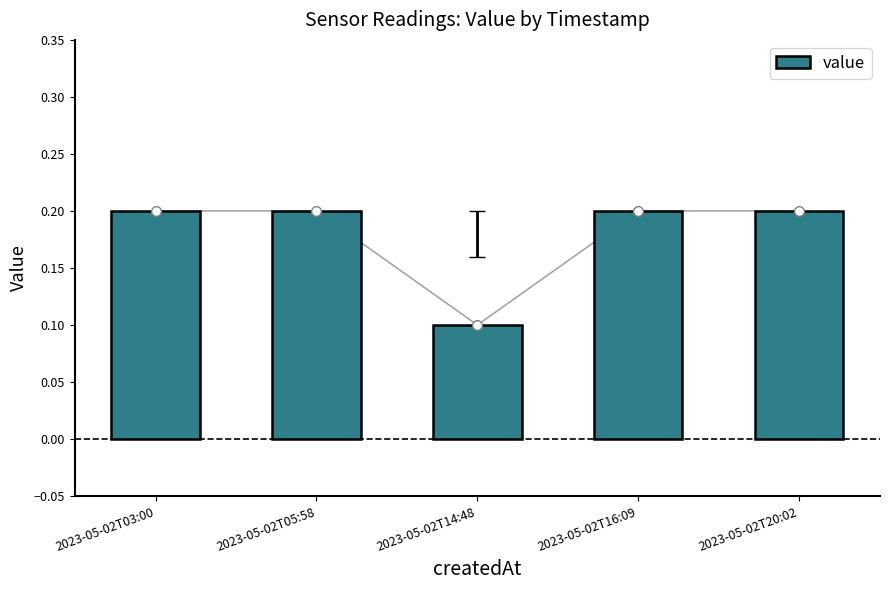

How many values are between 0 and 1?

5